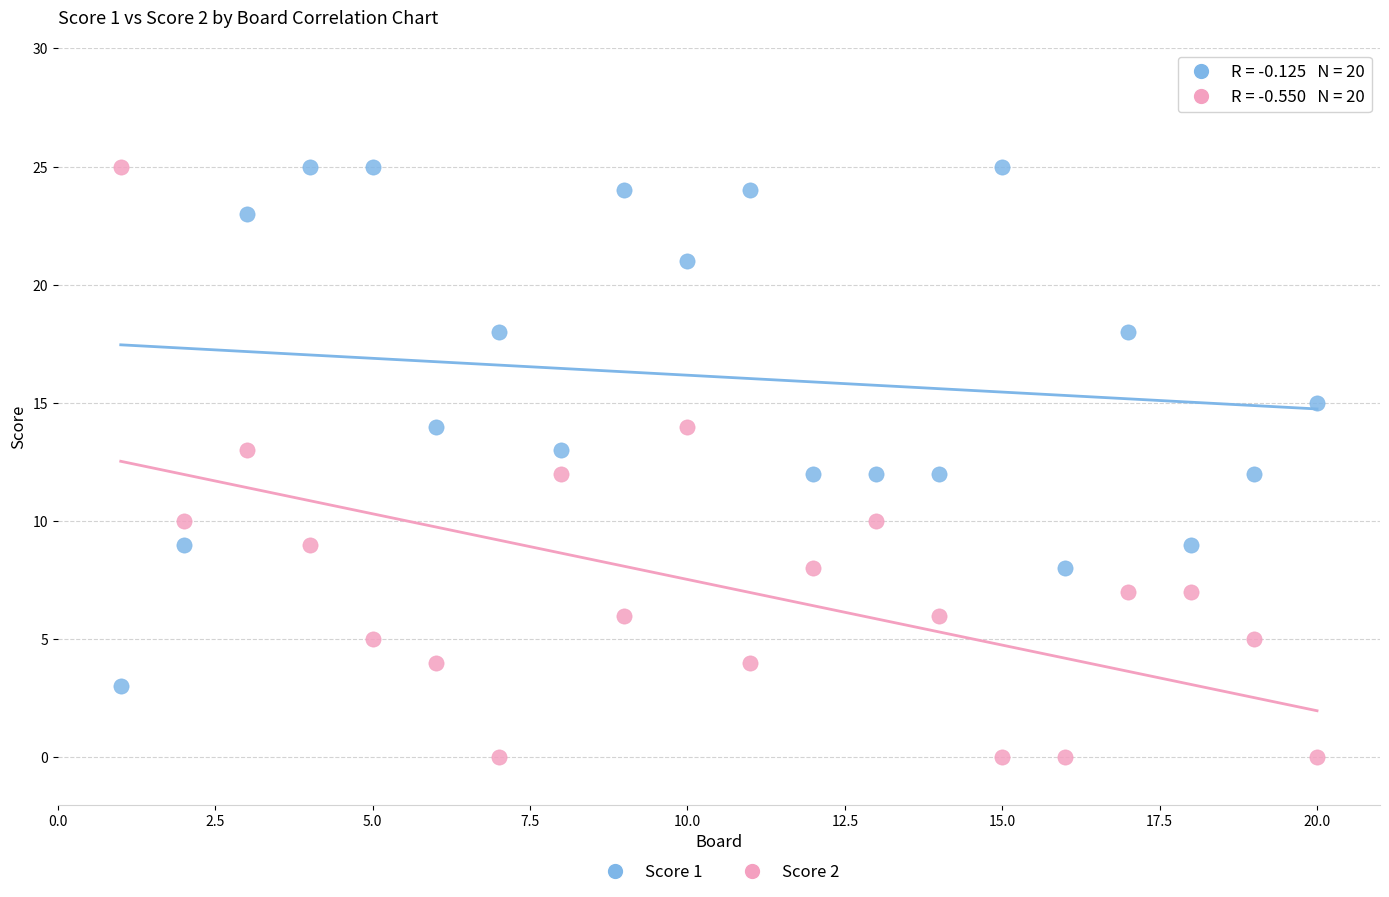

Across all data points, what is the range of Y values (max minus min)?

25